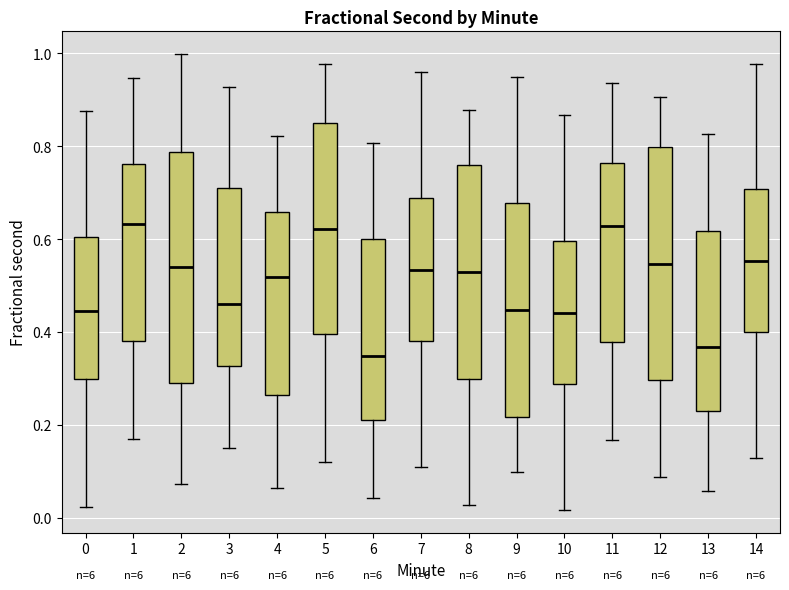

Where does the median line of the box at x = 10 sit on the y-axis? The values are not printed on the chart, so give them approximately, as read against the axis.

0.44